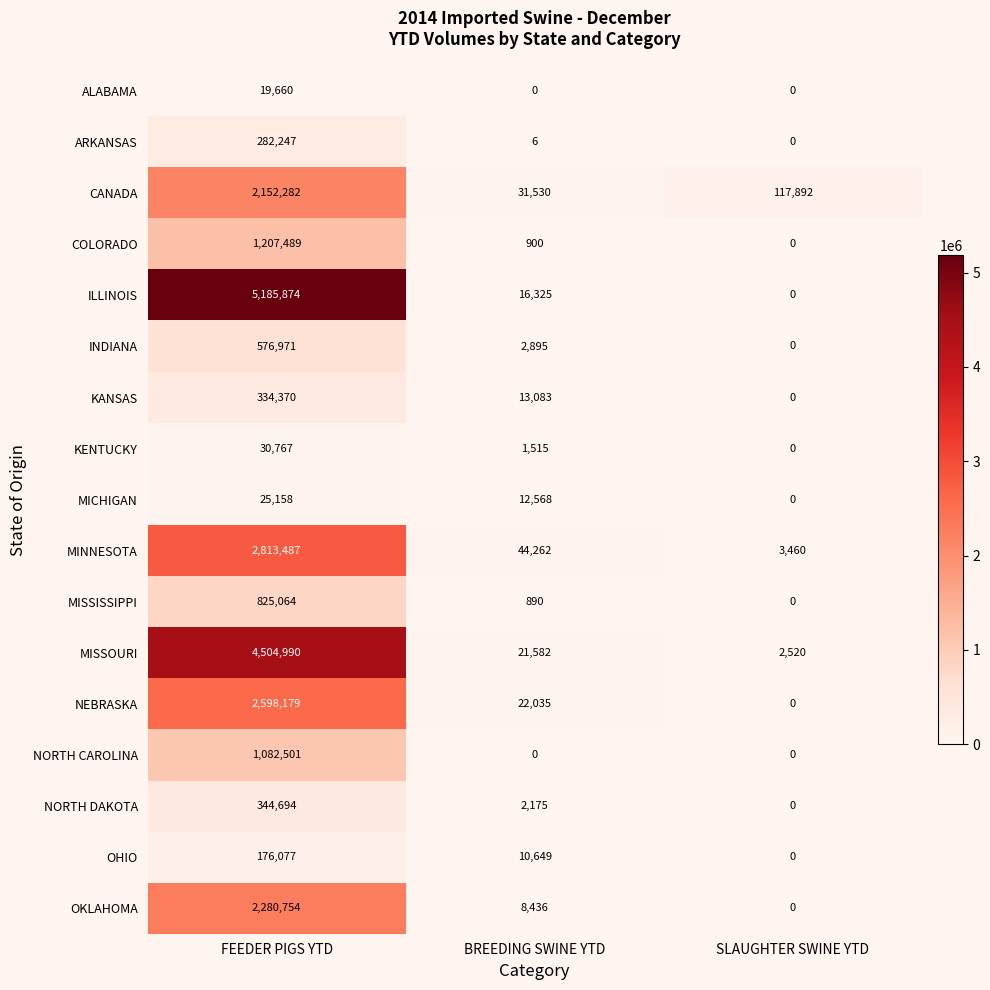

Count the number of categories in the chart.

3